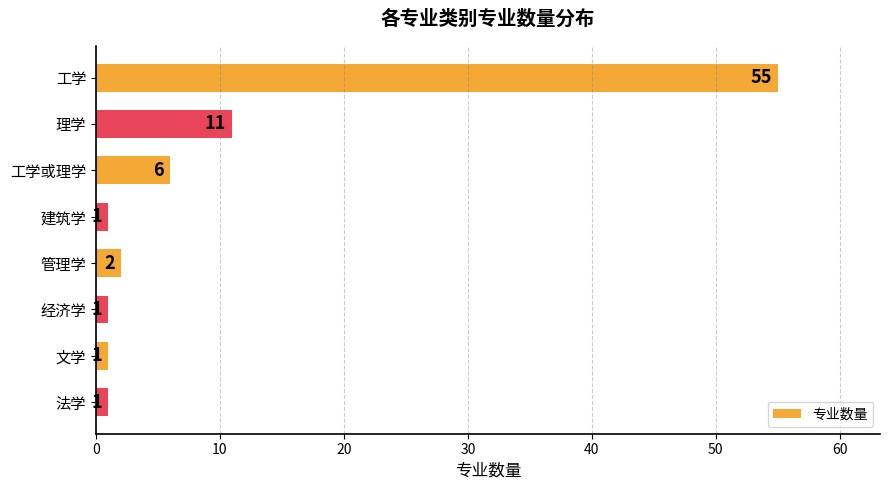

What is the value of the 1st bar from the top?

55